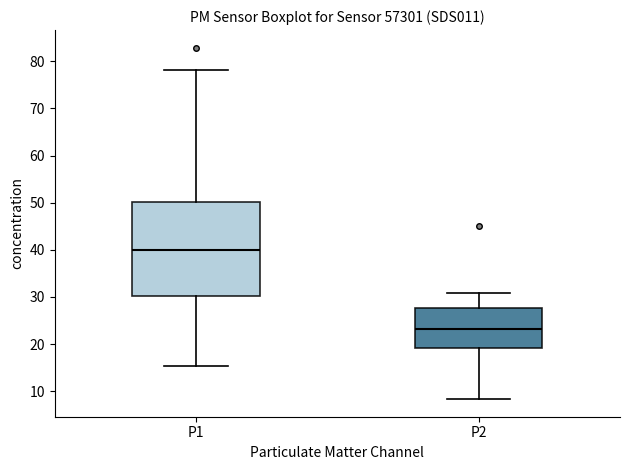

Which box has the lowest median line?

P2